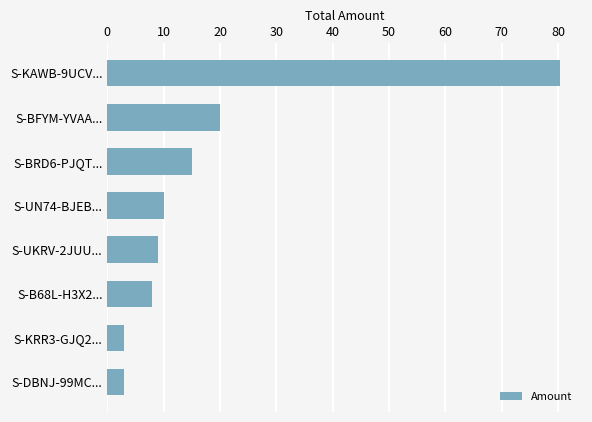

What is the sum of all values?

148.3